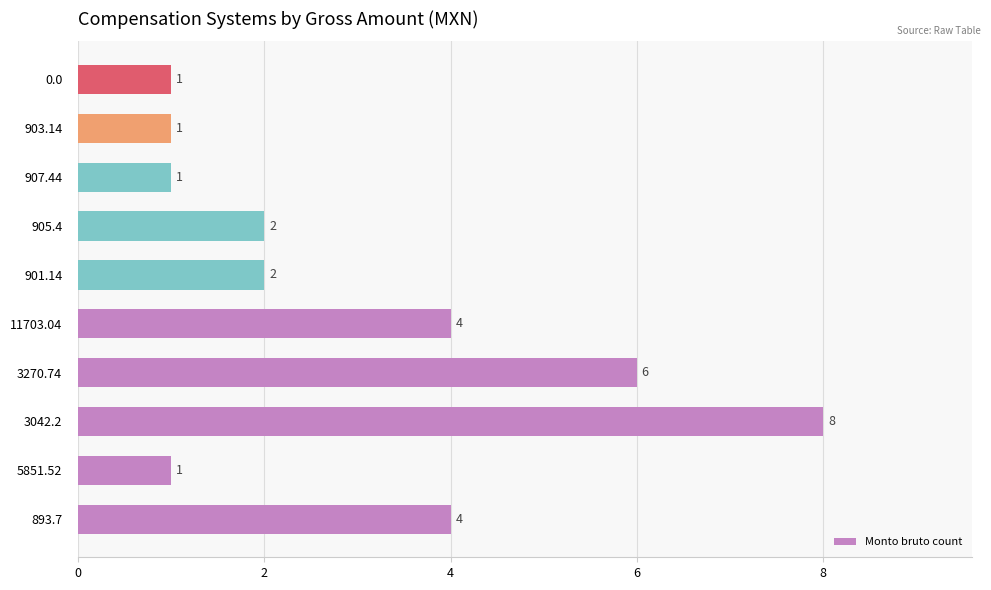

What is the greatest value displayed?

8